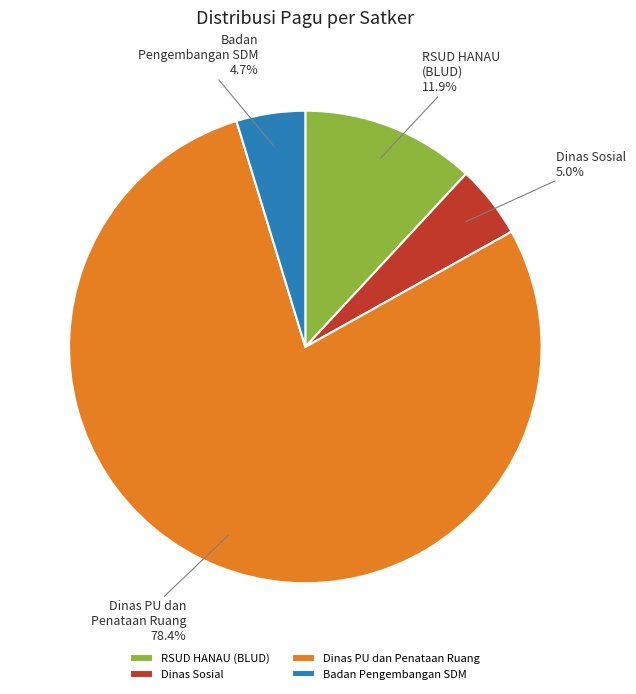

Is there any slice that represents more than half of the pie?

Yes